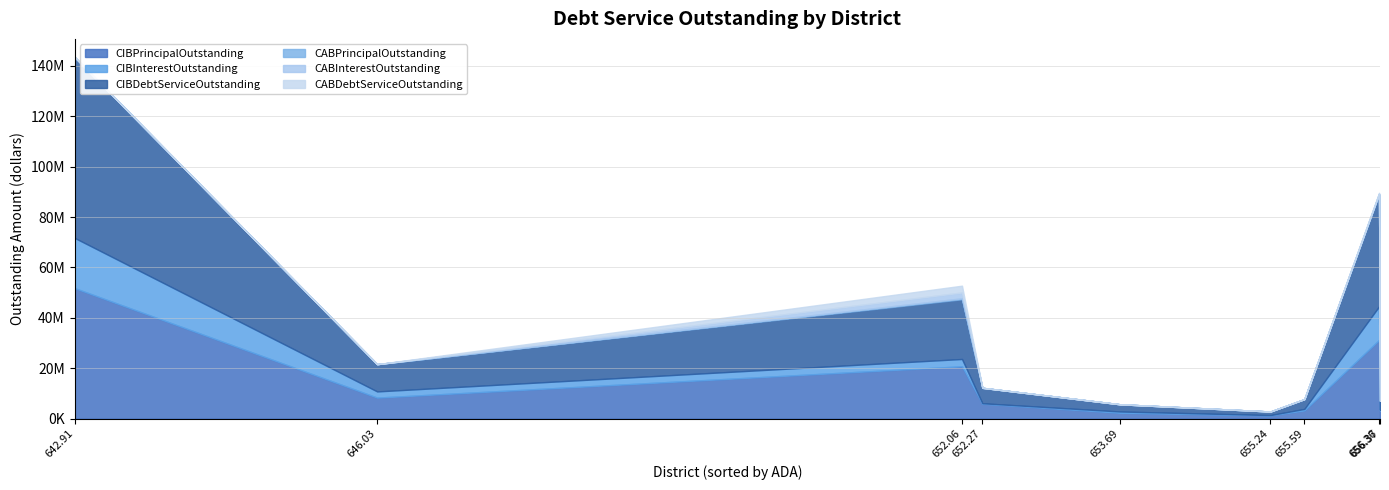

True or false: CIBInterestOutstanding and CABPrincipalOutstanding intersect in this chart.

False